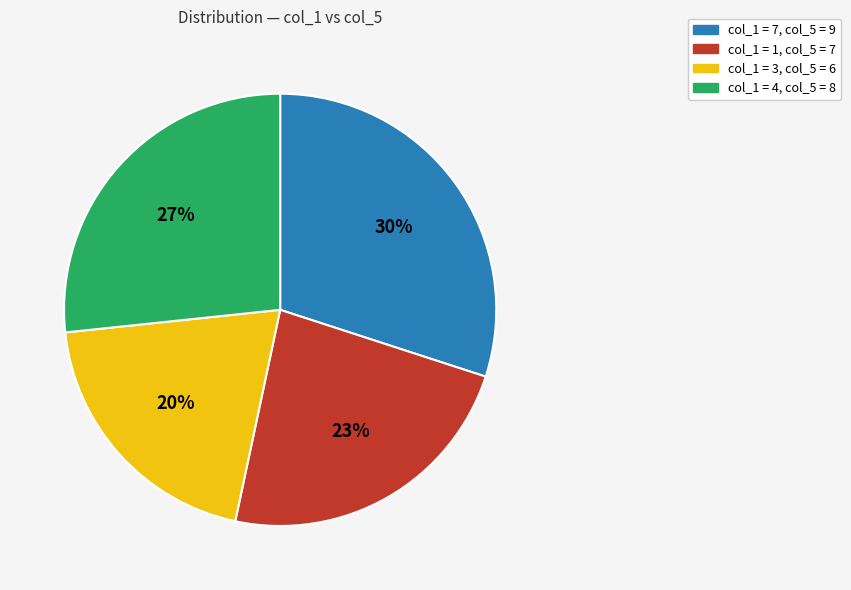

To the nearest percent, what is the difference between the largest and smallest slice percentages?

10%